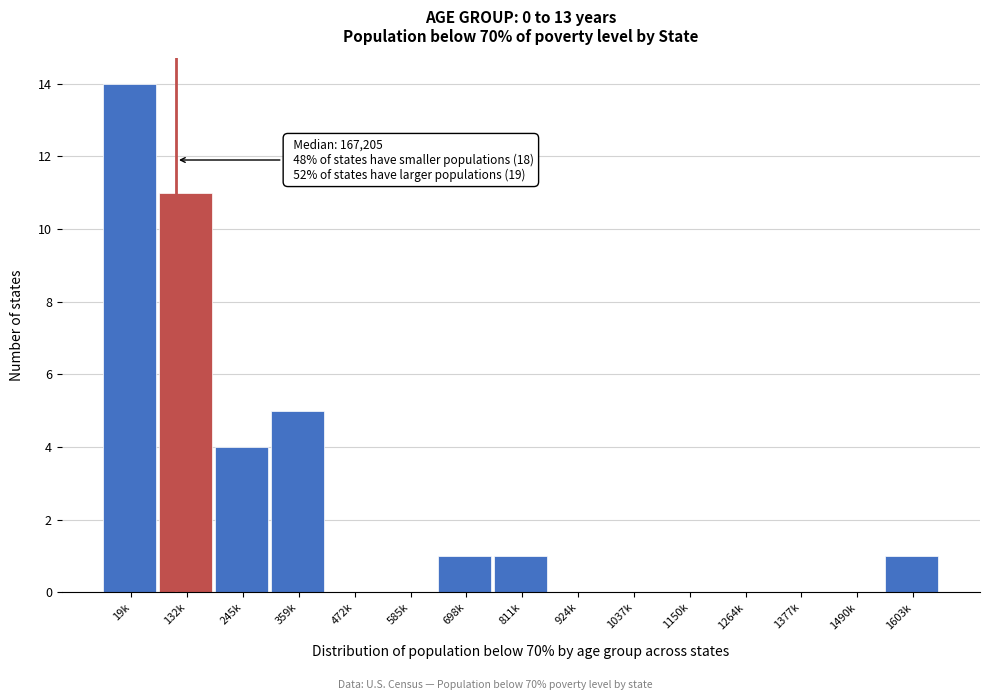

Reading left to right, what are all the values shown in this chart?

19k=14	132k=11	245k=4	359k=5	472k=0	585k=0	698k=1	811k=1	924k=0	1037k=0	1150k=0	1264k=0	1377k=0	1490k=0	1603k=1